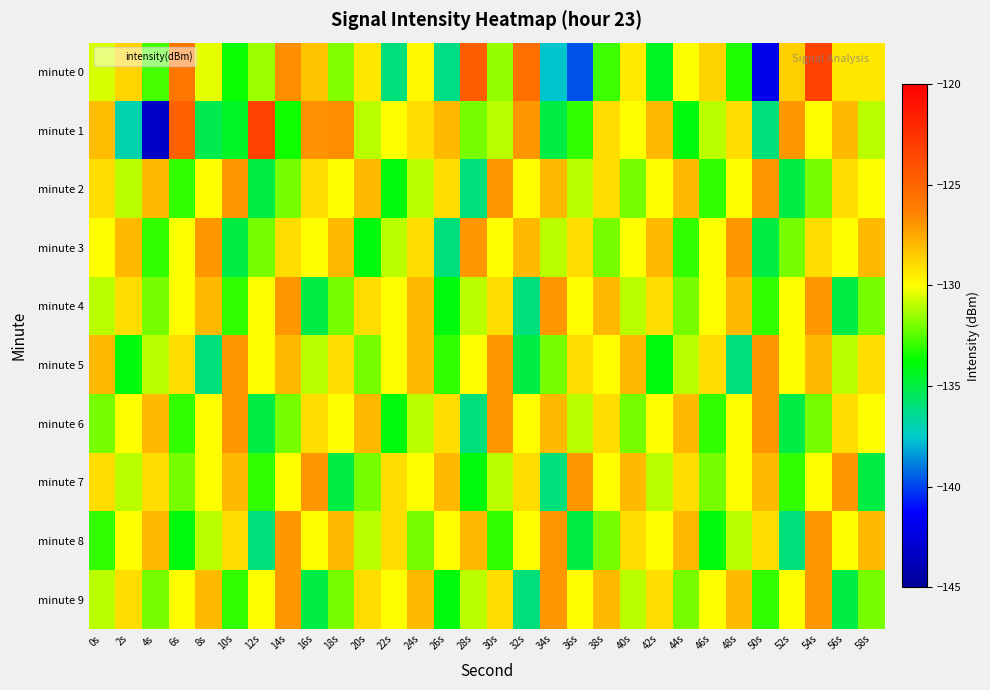

Reading left to right, list all the values displayed in this chart.

minute 0: 0s=-130.5	2s=-128.8	4s=-132.7	6s=-125.8	8s=-130.4	10s=-133.6	12s=-131.5	14s=-126.7	16s=-128.3	18s=-131.8	20s=-129.4	22s=-136.0	24s=-129.9	26s=-136.2	28s=-124.6	30s=-131.5	32s=-125.5	34s=-137.6	36s=-139.7	38s=-132.9	40s=-129.4	42s=-134.4	44s=-130.0	46s=-128.7	48s=-133.3	50s=-142.0	52s=-128.6	54s=-123.3	56s=-129.3	58s=-129.4
minute 1: 0s=-128.1	2s=-136.9	4s=-143.3	6s=-124.8	8s=-135.1	10s=-134.5	12s=-123.3	14s=-133.5	16s=-126.8	18s=-126.7	20s=-131.0	22s=-130.0	24s=-129.0	26s=-128.0	28s=-132.0	30s=-131.0	32s=-127.0	34s=-135.0	36s=-133.0	38s=-129.0	40s=-130.0	42s=-128.0	44s=-134.0	46s=-131.0	48s=-129.0	50s=-136.0	52s=-127.0	54s=-130.0	56s=-128.0	58s=-131.0
minute 2: 0s=-129.0	2s=-131.0	4s=-128.0	6s=-133.0	8s=-130.0	10s=-127.0	12s=-135.0	14s=-132.0	16s=-129.0	18s=-130.0	20s=-128.0	22s=-134.0	24s=-131.0	26s=-129.0	28s=-136.0	30s=-127.0	32s=-130.0	34s=-128.0	36s=-131.0	38s=-129.0	40s=-132.0	42s=-130.0	44s=-128.0	46s=-133.0	48s=-130.0	50s=-127.0	52s=-135.0	54s=-132.0	56s=-129.0	58s=-130.0
minute 3: 0s=-130.0	2s=-128.0	4s=-133.0	6s=-130.0	8s=-127.0	10s=-135.0	12s=-132.0	14s=-129.0	16s=-130.0	18s=-128.0	20s=-134.0	22s=-131.0	24s=-129.0	26s=-136.0	28s=-127.0	30s=-130.0	32s=-128.0	34s=-131.0	36s=-129.0	38s=-132.0	40s=-130.0	42s=-128.0	44s=-133.0	46s=-130.0	48s=-127.0	50s=-135.0	52s=-132.0	54s=-129.0	56s=-130.0	58s=-128.0
minute 4: 0s=-131.0	2s=-129.0	4s=-132.0	6s=-130.0	8s=-128.0	10s=-133.0	12s=-130.0	14s=-127.0	16s=-135.0	18s=-132.0	20s=-129.0	22s=-130.0	24s=-128.0	26s=-134.0	28s=-131.0	30s=-129.0	32s=-136.0	34s=-127.0	36s=-130.0	38s=-128.0	40s=-131.0	42s=-129.0	44s=-132.0	46s=-130.0	48s=-128.0	50s=-133.0	52s=-130.0	54s=-127.0	56s=-135.0	58s=-132.0
minute 5: 0s=-128.0	2s=-134.0	4s=-131.0	6s=-129.0	8s=-136.0	10s=-127.0	12s=-130.0	14s=-128.0	16s=-131.0	18s=-129.0	20s=-132.0	22s=-130.0	24s=-128.0	26s=-133.0	28s=-130.0	30s=-127.0	32s=-135.0	34s=-132.0	36s=-129.0	38s=-130.0	40s=-128.0	42s=-134.0	44s=-131.0	46s=-129.0	48s=-136.0	50s=-127.0	52s=-130.0	54s=-128.0	56s=-131.0	58s=-129.0
minute 6: 0s=-132.0	2s=-130.0	4s=-128.0	6s=-133.0	8s=-130.0	10s=-127.0	12s=-135.0	14s=-132.0	16s=-129.0	18s=-130.0	20s=-128.0	22s=-134.0	24s=-131.0	26s=-129.0	28s=-136.0	30s=-127.0	32s=-130.0	34s=-128.0	36s=-131.0	38s=-129.0	40s=-132.0	42s=-130.0	44s=-128.0	46s=-133.0	48s=-130.0	50s=-127.0	52s=-135.0	54s=-132.0	56s=-129.0	58s=-130.0
minute 7: 0s=-129.0	2s=-131.0	4s=-129.0	6s=-132.0	8s=-130.0	10s=-128.0	12s=-133.0	14s=-130.0	16s=-127.0	18s=-135.0	20s=-132.0	22s=-129.0	24s=-130.0	26s=-128.0	28s=-134.0	30s=-131.0	32s=-129.0	34s=-136.0	36s=-127.0	38s=-130.0	40s=-128.0	42s=-131.0	44s=-129.0	46s=-132.0	48s=-130.0	50s=-128.0	52s=-133.0	54s=-130.0	56s=-127.0	58s=-135.0
minute 8: 0s=-133.0	2s=-130.0	4s=-128.0	6s=-134.0	8s=-131.0	10s=-129.0	12s=-136.0	14s=-127.0	16s=-130.0	18s=-128.0	20s=-131.0	22s=-129.0	24s=-132.0	26s=-130.0	28s=-128.0	30s=-133.0	32s=-130.0	34s=-127.0	36s=-135.0	38s=-132.0	40s=-129.0	42s=-130.0	44s=-128.0	46s=-134.0	48s=-131.0	50s=-129.0	52s=-136.0	54s=-127.0	56s=-130.0	58s=-128.0
minute 9: 0s=-131.0	2s=-129.0	4s=-132.0	6s=-130.0	8s=-128.0	10s=-133.0	12s=-130.0	14s=-127.0	16s=-135.0	18s=-132.0	20s=-129.0	22s=-130.0	24s=-128.0	26s=-134.0	28s=-131.0	30s=-129.0	32s=-136.0	34s=-127.0	36s=-130.0	38s=-128.0	40s=-131.0	42s=-129.0	44s=-132.0	46s=-130.0	48s=-128.0	50s=-133.0	52s=-130.0	54s=-127.0	56s=-135.0	58s=-132.0